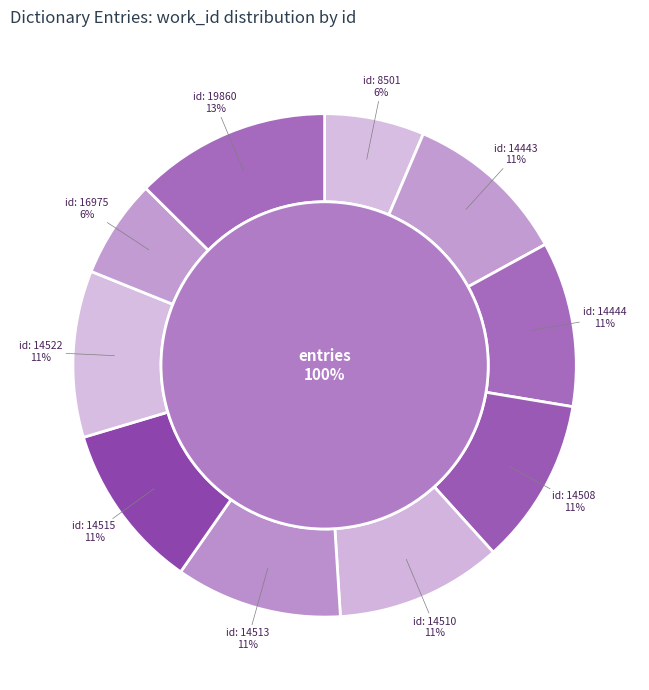

How much of the chart is everything except 14510?

89.3%